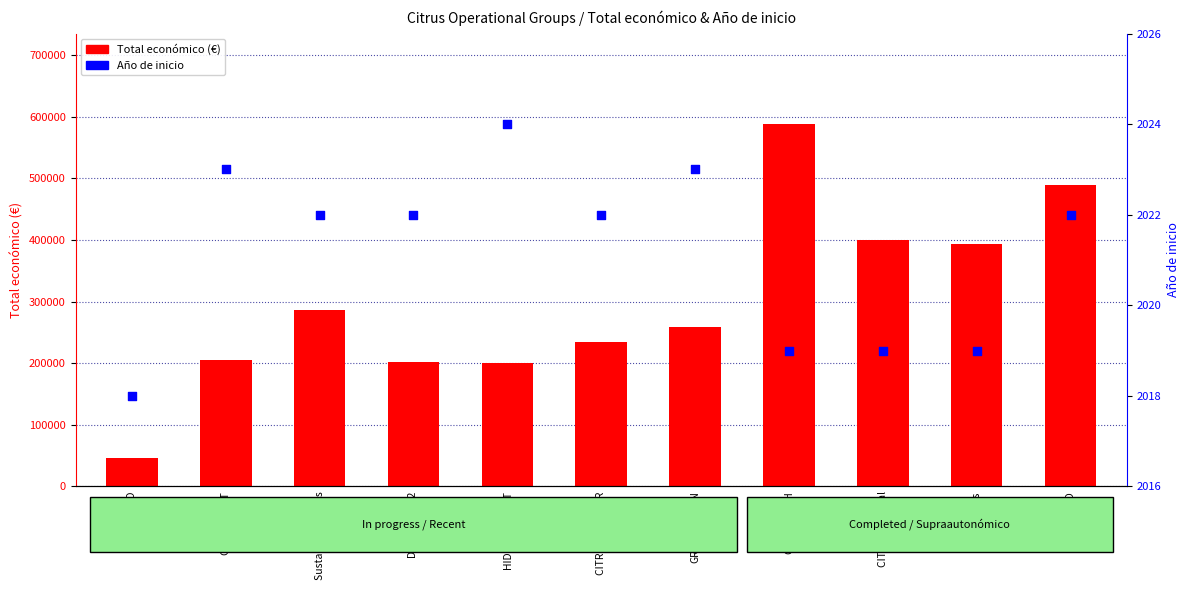

Which has a higher value, CITRUSMART or CITRUS GO?

CITRUSMART